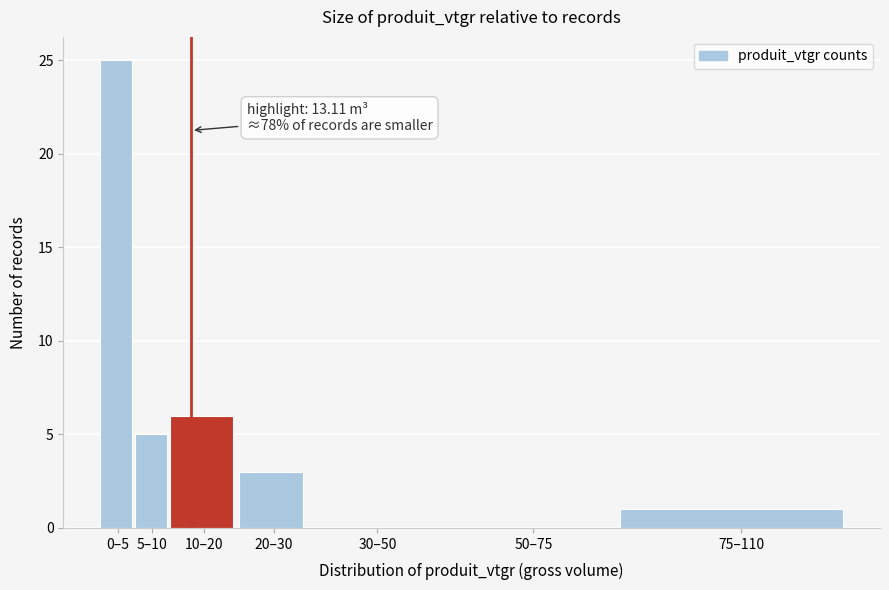

Reading right to left, what are all the values shown in this chart?

75–110=1	50–75=0	30–50=0	20–30=3	10–20=6	5–10=5	0–5=25